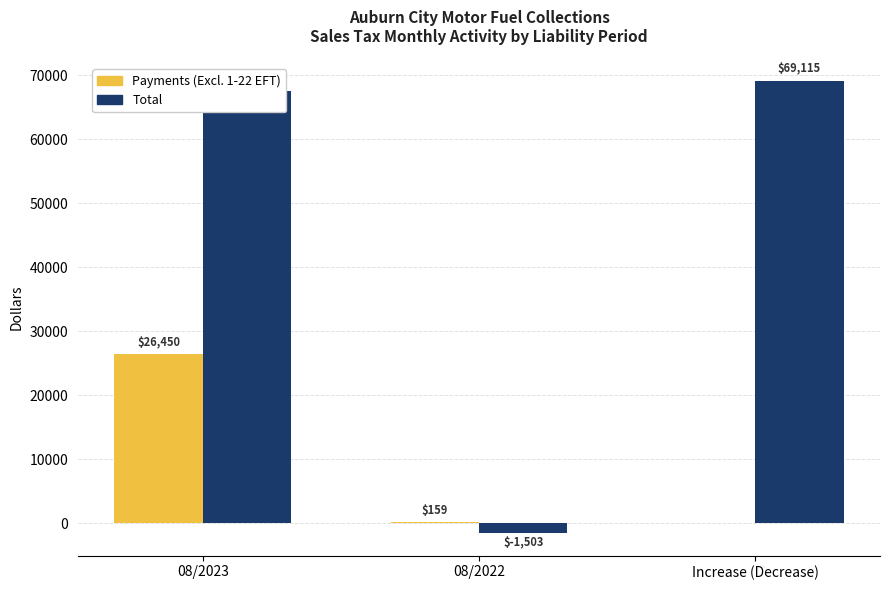

What are all the series names shown in the legend?

Payments (Excl. 1-22 EFT), Total